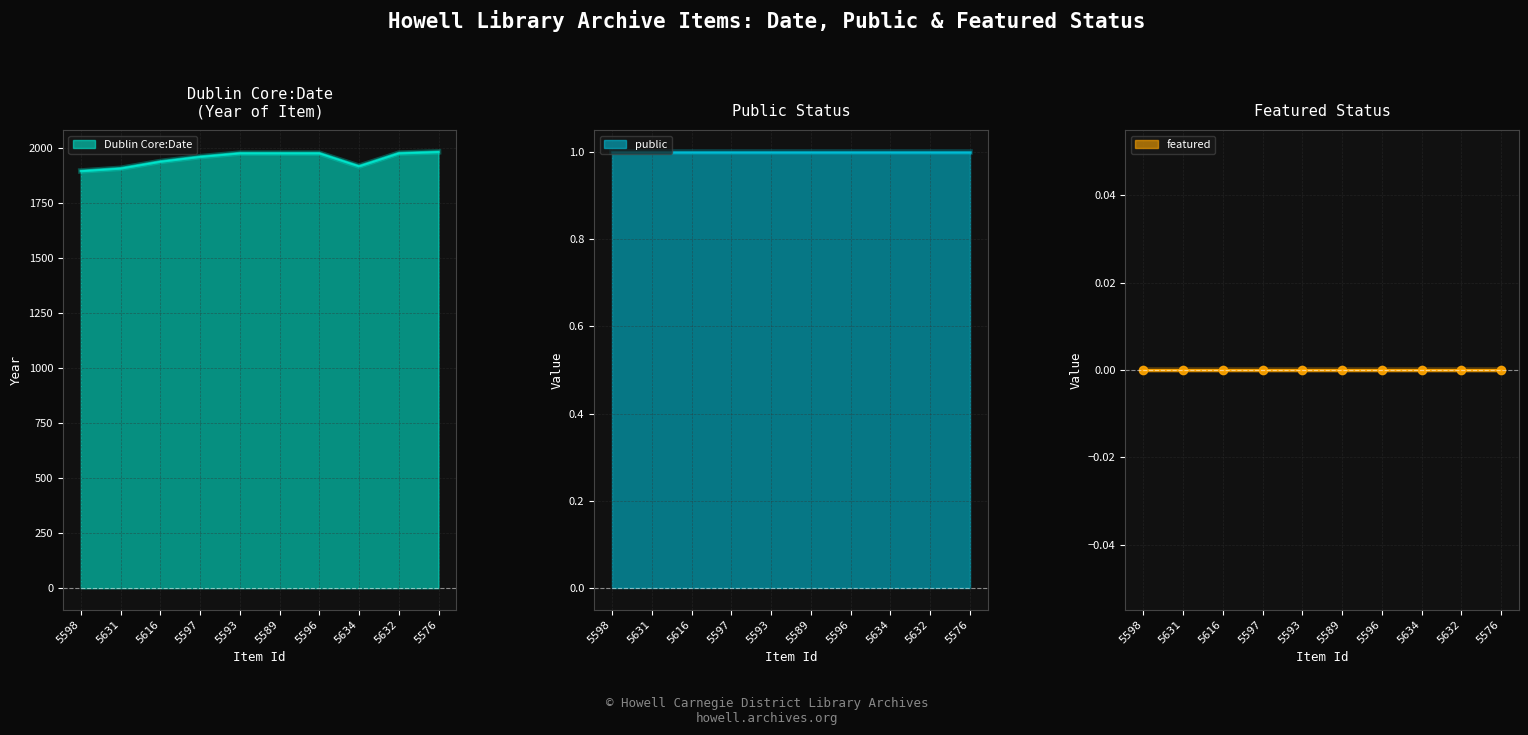

Rank the categories by Dublin Core:Date value from lowest to highest.

5598, 5631, 5634, 5616, 5597, 5593, 5589, 5596, 5632, 5576